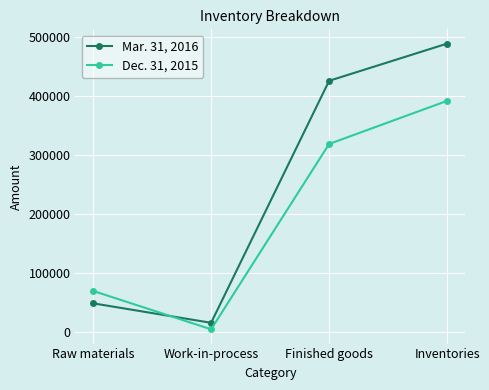

Reading left to right, extract all data points from this chart.

Mar. 31, 2016: 48000	15000	425000	488000
Dec. 31, 2015: 69000	4000	318000	391000